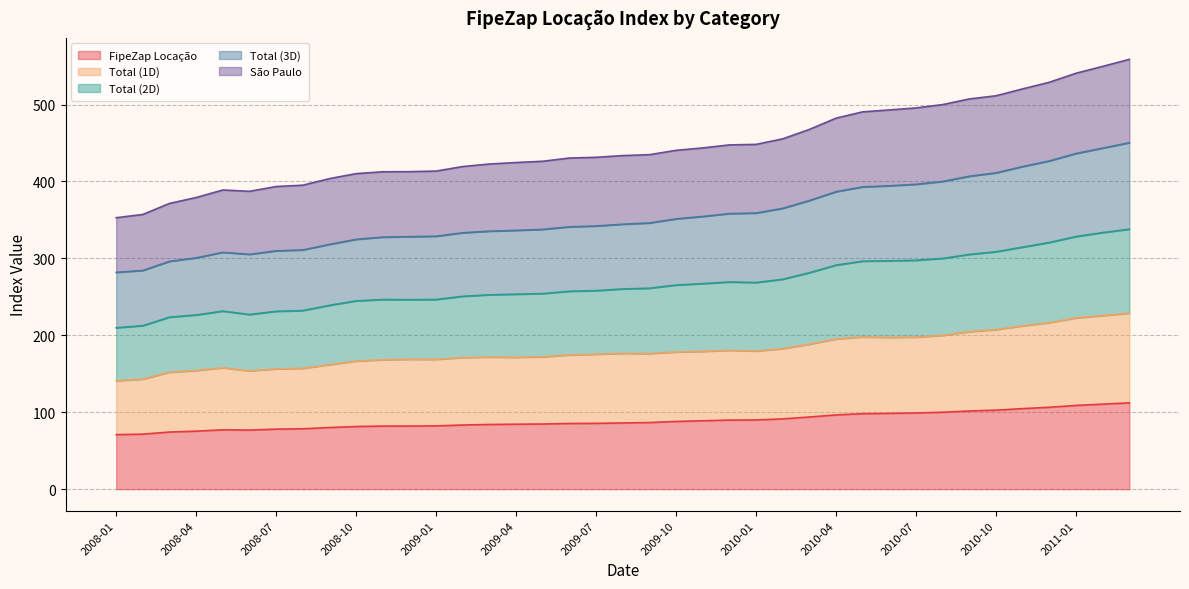

What are all the series names shown in the legend?

FipeZap Locação, Total (1D), Total (2D), Total (3D), São Paulo